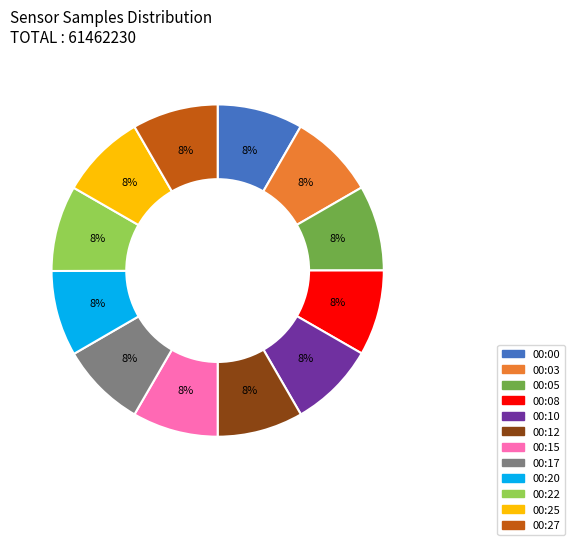

Is the sum of 00:03 and 00:12 greater than half?

No